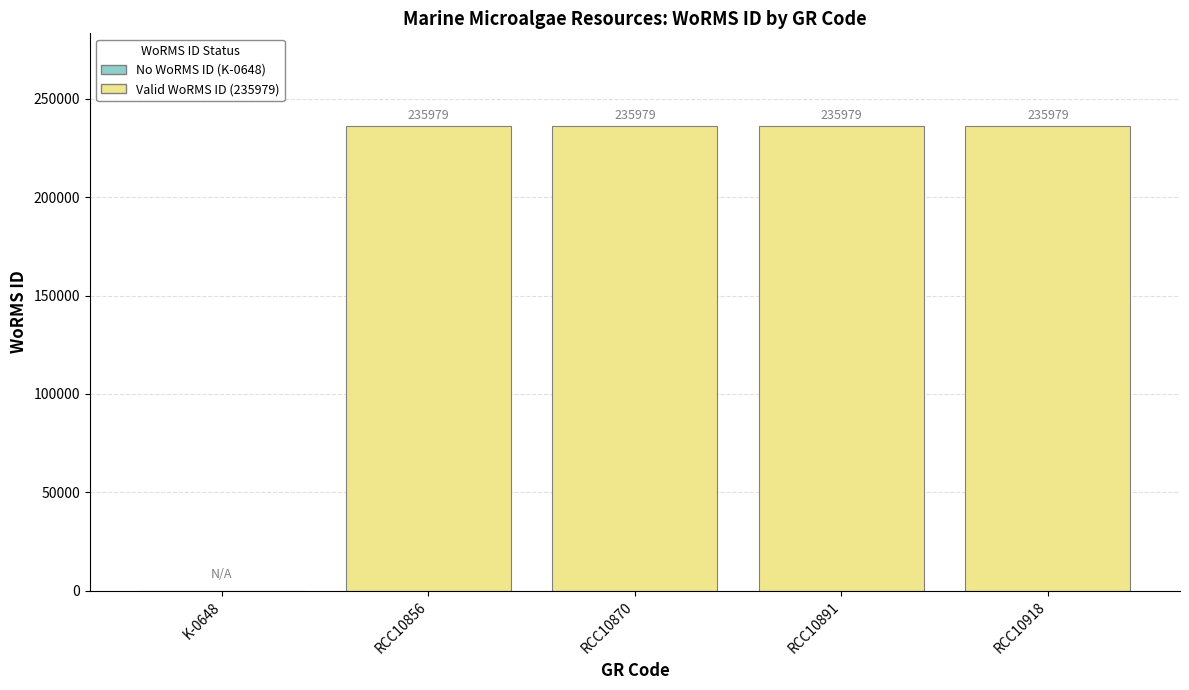

Approximately how many times larger is the value at RCC10918 compared to RCC10891?

1.0